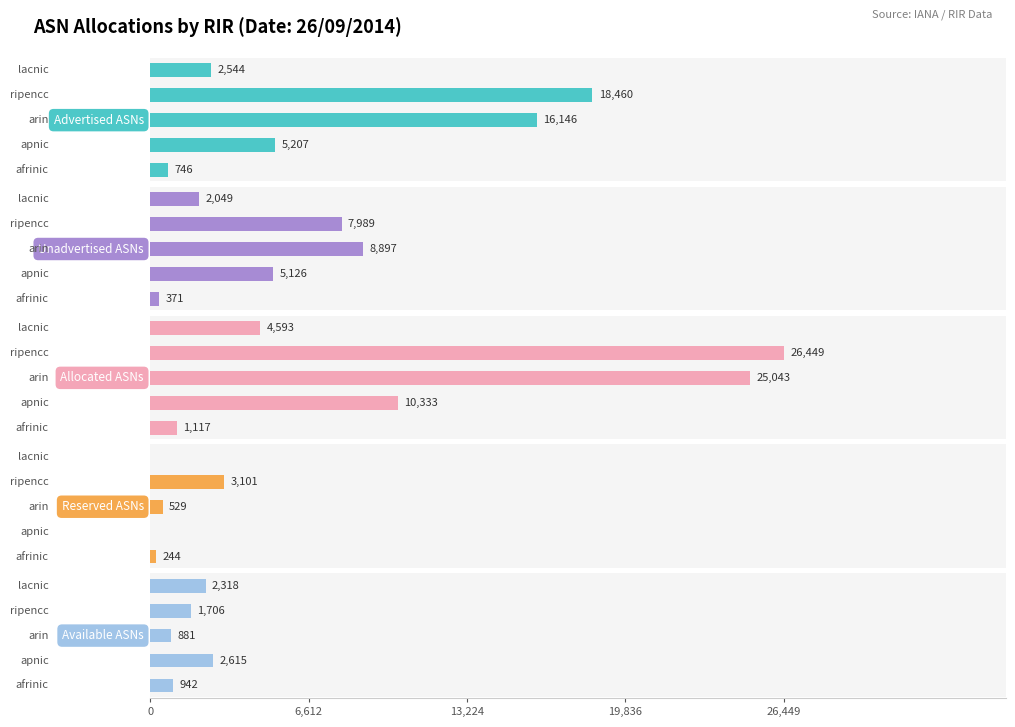

What is the sum of all Available ASNs values?

8462